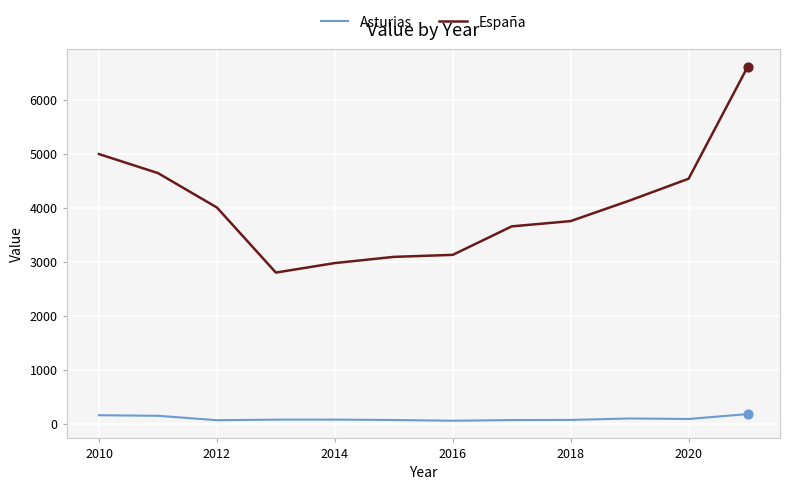

Which series has the largest range (max minus min)?

España